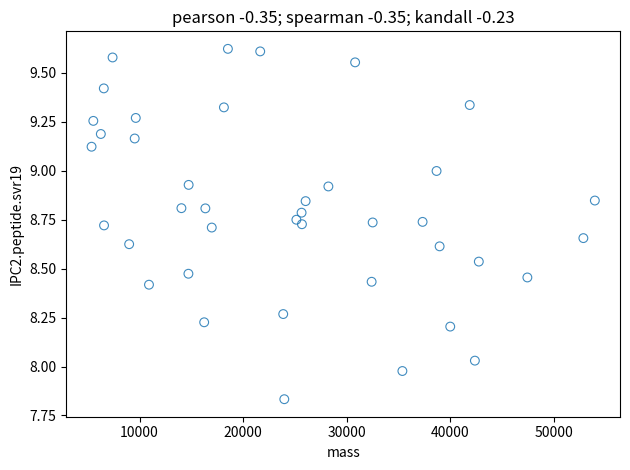

What is the range of Y values (max minus min)?

1.8